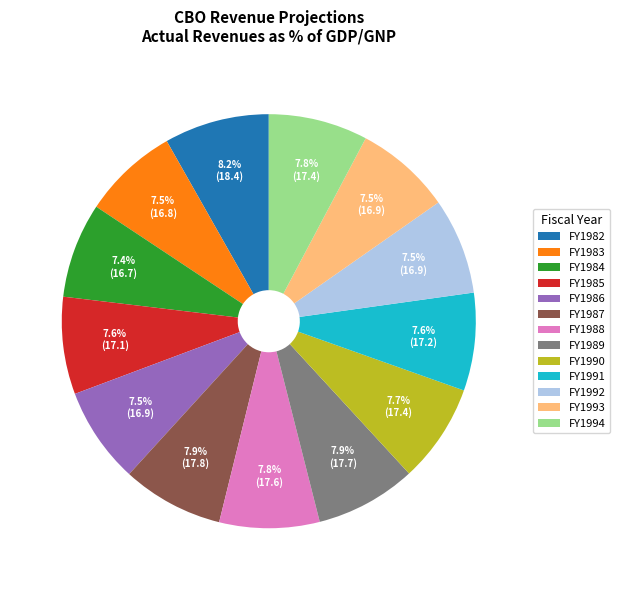

Combined, what portion of the pie is FY1982 and FY1983?

15.7%